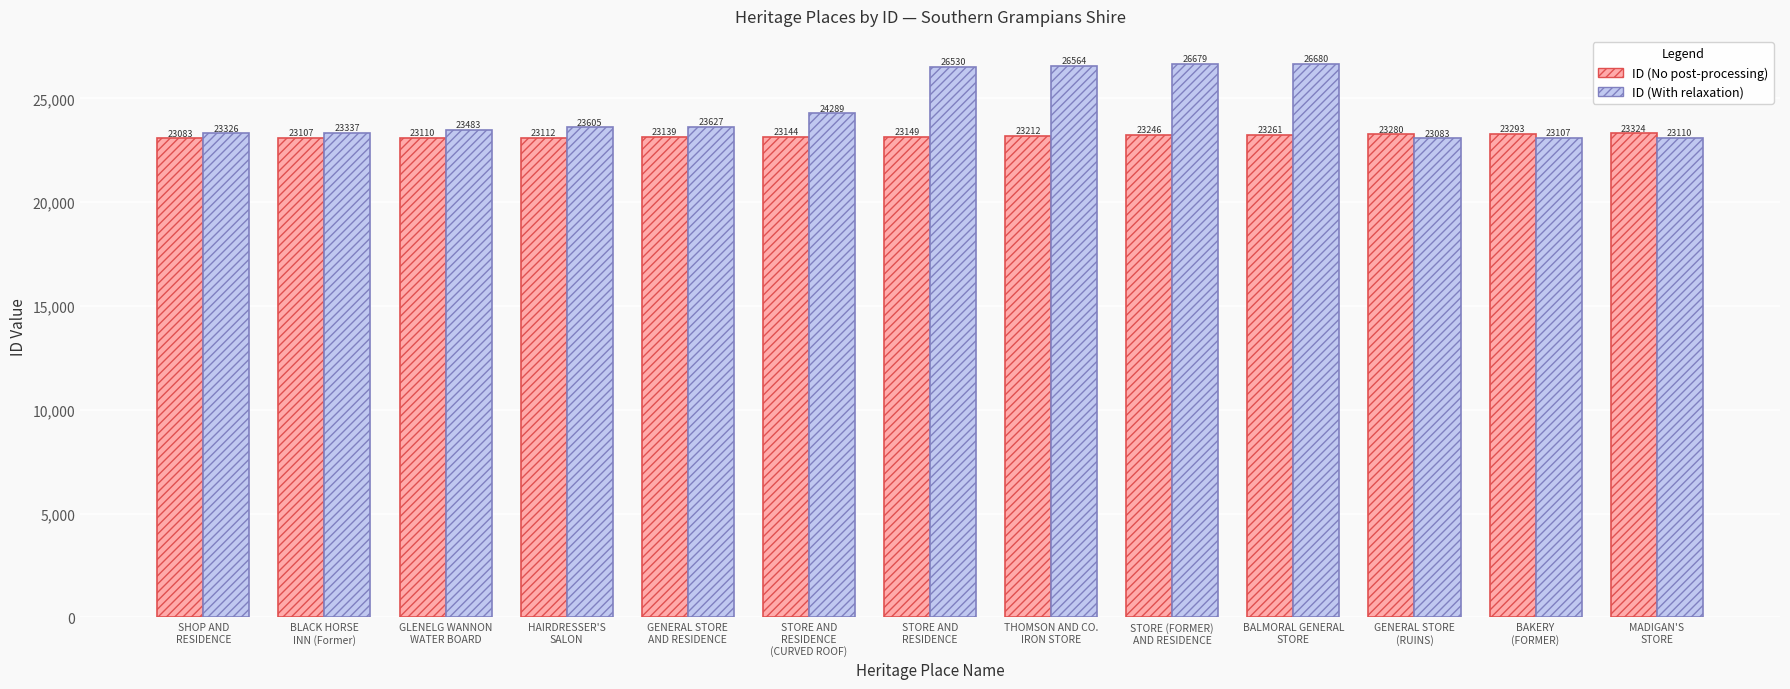

What position from the left is SHOP AND
RESIDENCE?

1